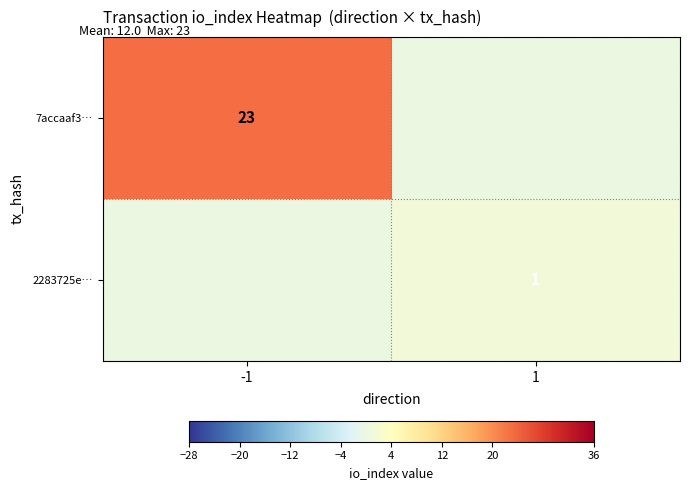

The value of 7accaaf3… at -1 is 39. True or false?

False